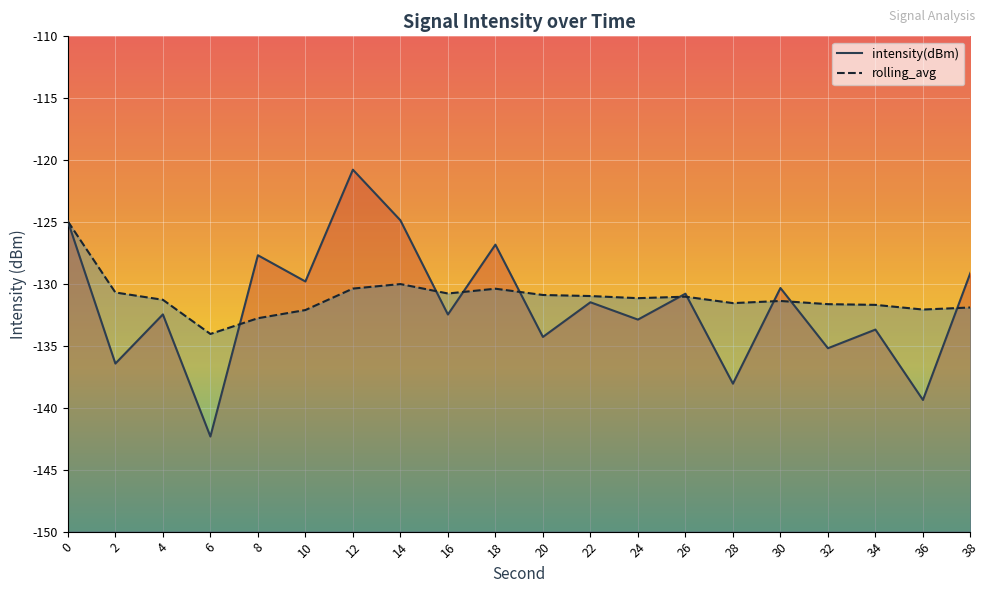

Is it true that rolling_avg equals -26.5 at 26?

False